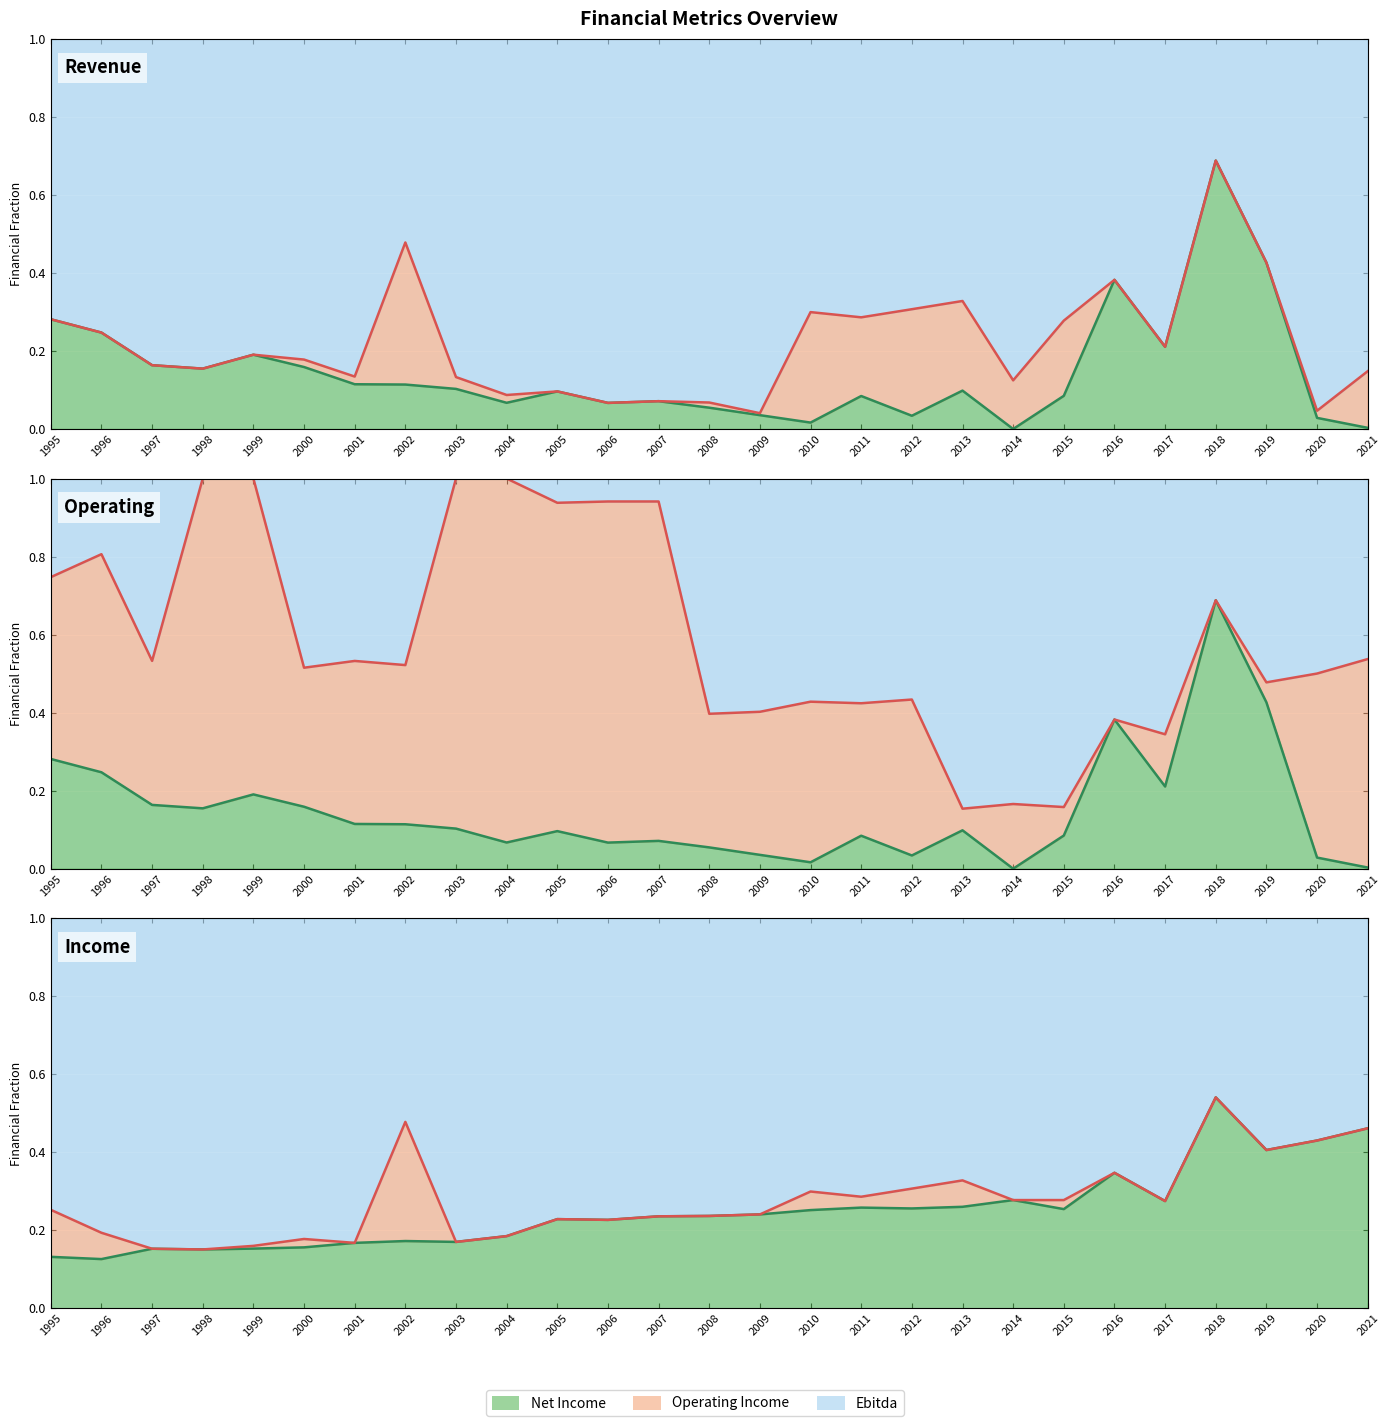

What is the average value of the Cost & Expenses line series?

0.6